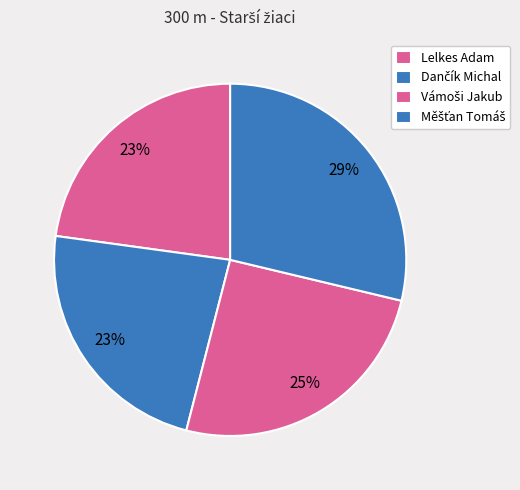

Which category has the smallest portion of the pie?

Lelkes Adam